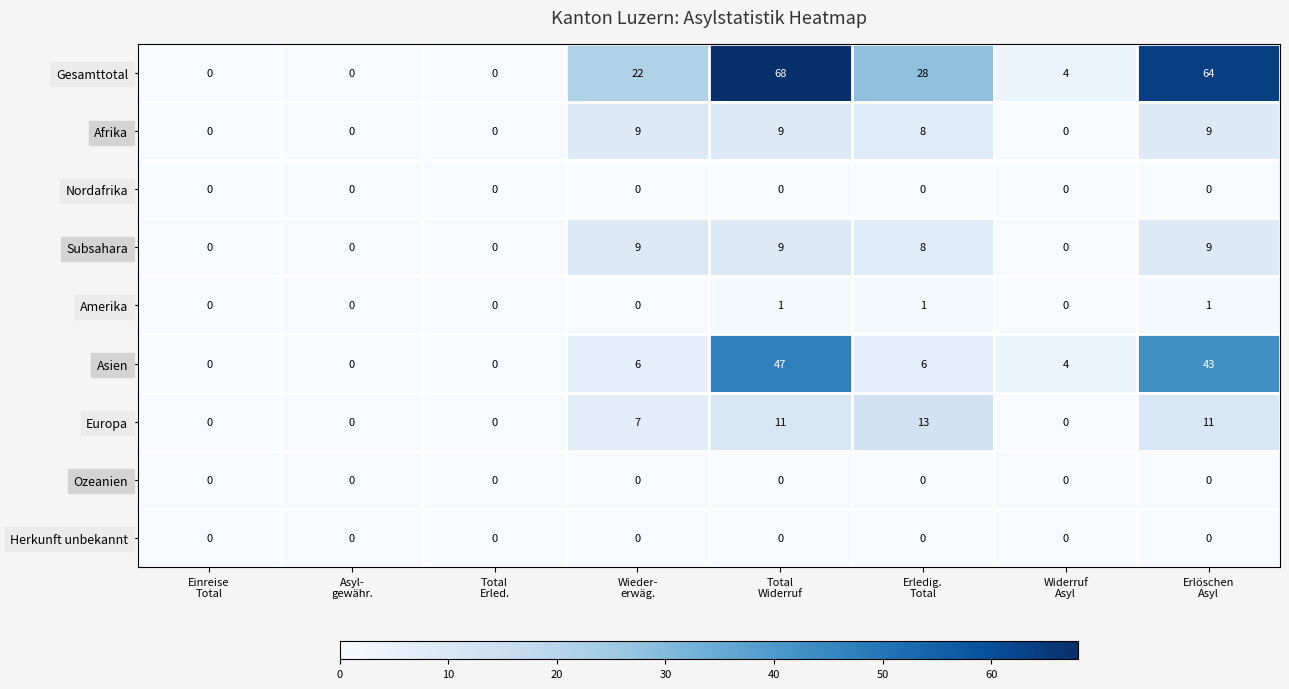

Which series has the largest range (max minus min)?

Gesamttotal